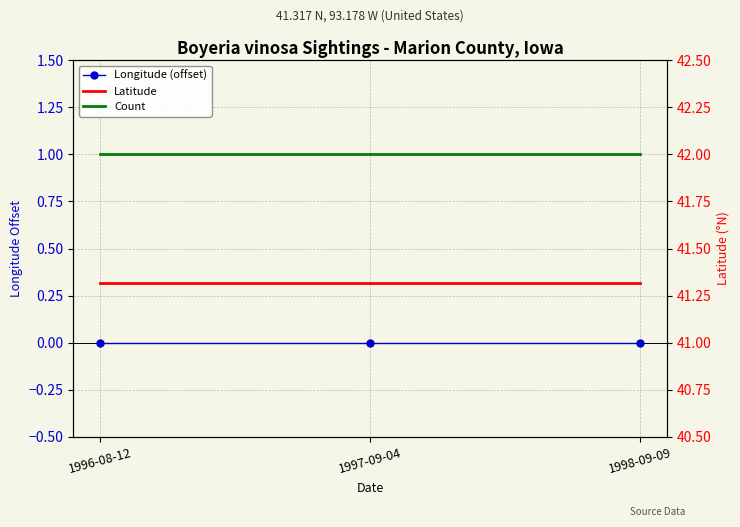

Count the number of data series in this chart.

3